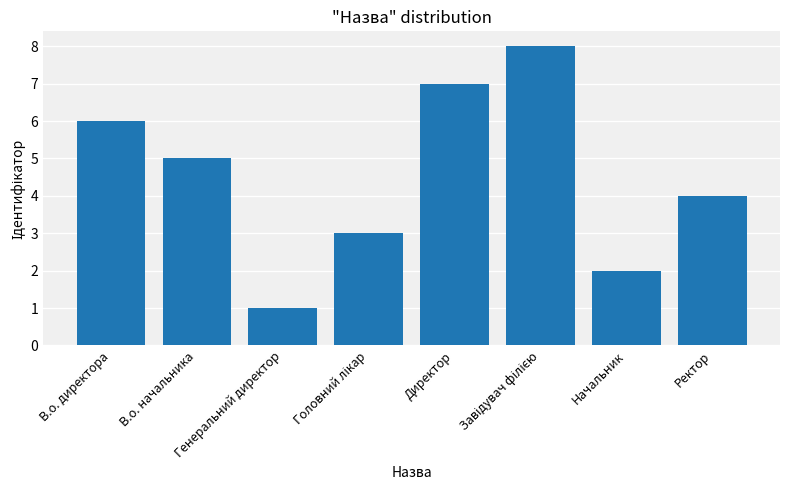

What is the difference between the maximum and minimum values?

7